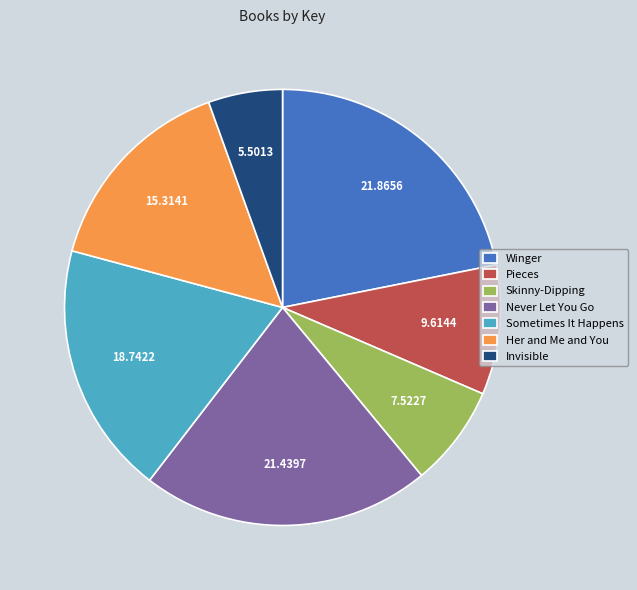

Does any single category account for the majority?

No